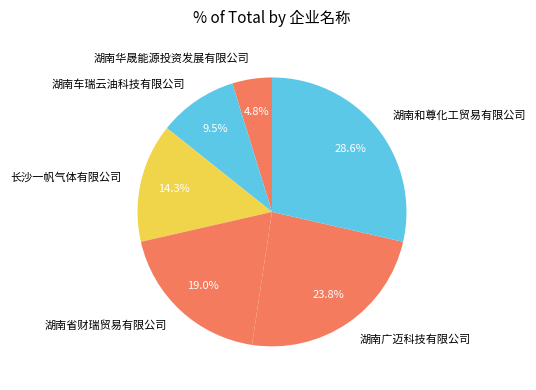

Do 湖南华晟能源投资发展有限公司 and 长沙一帆气体有限公司 together represent more than half of the pie?

No